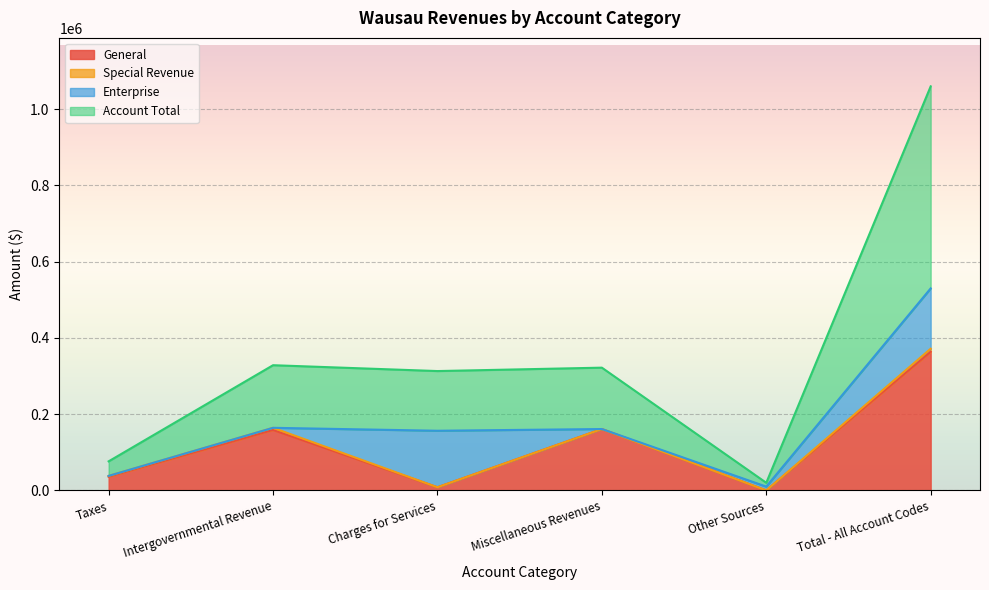

What is the maximum value for General?

363843